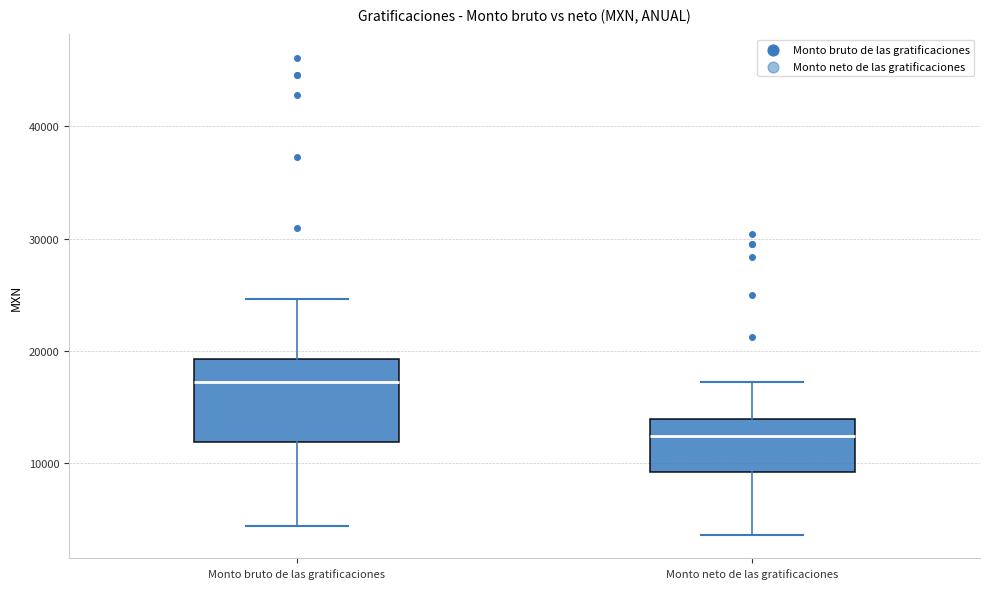

Reading left to right, read every box against the y-axis: the position of its median line, the range the box covers, and the ends of its whiskers. The values are not printed on the chart, so give them approximately, as read against the axis.

Monto bruto de las gratificaciones: median 17000, box 12000 to 19000, whiskers 4000 to 25000
Monto neto de las gratificaciones: median 12000, box 9000 to 14000, whiskers 4000 to 17000